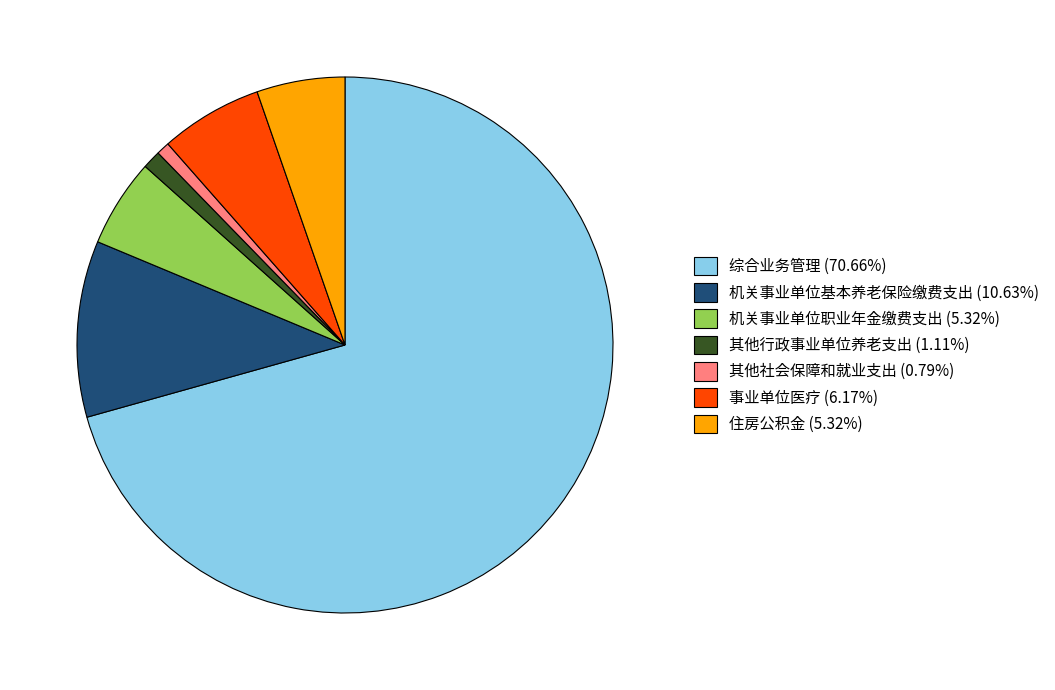

Combined, do 综合业务管理 (70.66%) and 其他行政事业单位养老支出 (1.11%) account for over 50%?

Yes